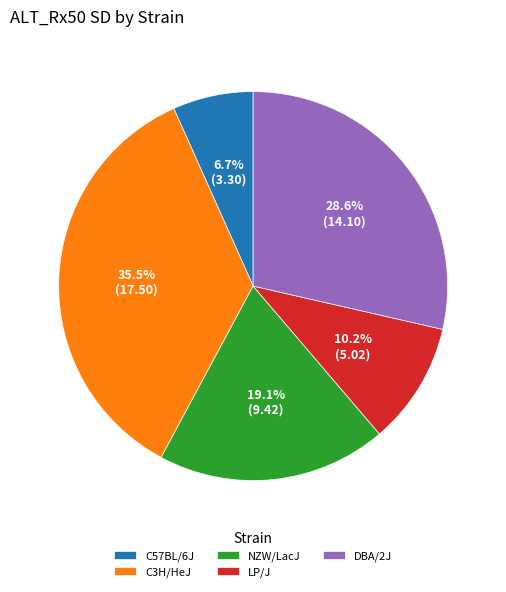

To the nearest percent, what portion does LP/J represent?

10%